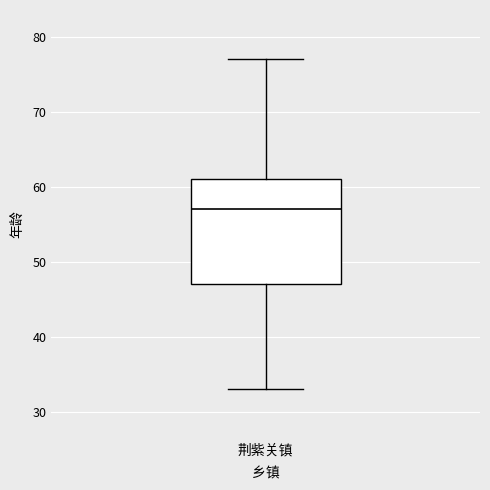

Transcribe this box plot: give where the median line is, the range the box spans, and where the two whiskers end, as read against the y-axis. The values are not printed on the chart, so give them approximately, as read against the axis.

median 57, box 47 to 61, whiskers 33 to 77